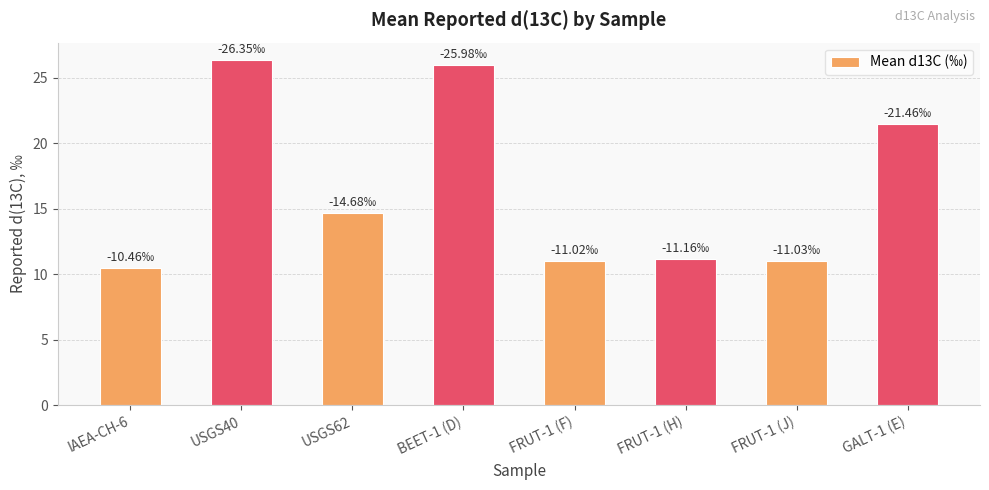

What is the value of the 6th bar from the left?

11.2